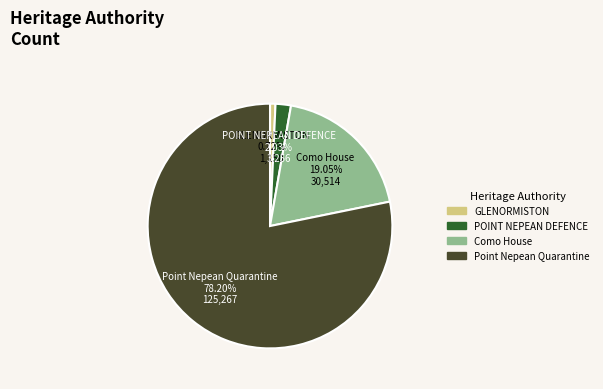

What percentage do Point Nepean Quarantine and GLENORMISTON together represent?

78.9%